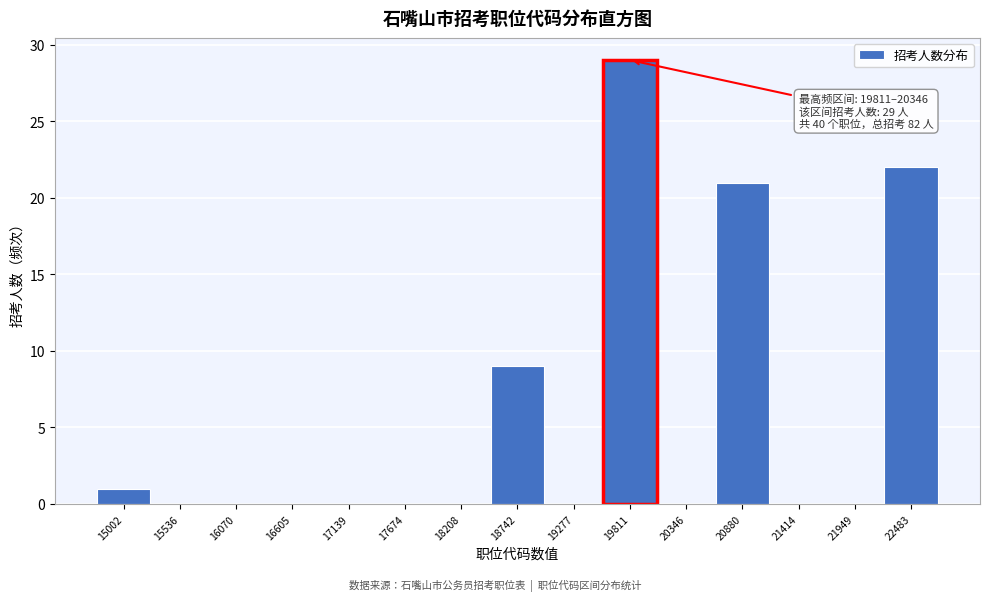

Reading left to right, transcribe all the data shown in this chart.

15002=1	15536=0	16070=0	16605=0	17139=0	17674=0	18208=0	18742=9	19277=0	19811=29	20346=0	20880=21	21414=0	21949=0	22483=22